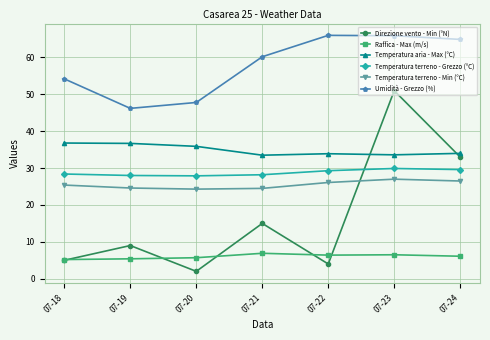

What is the smallest value displayed?

2.0